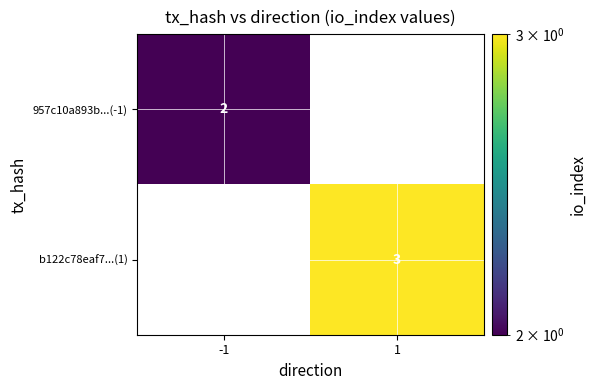

The value of 957c10a893b...(-1) at -1 is 2. True or false?

True